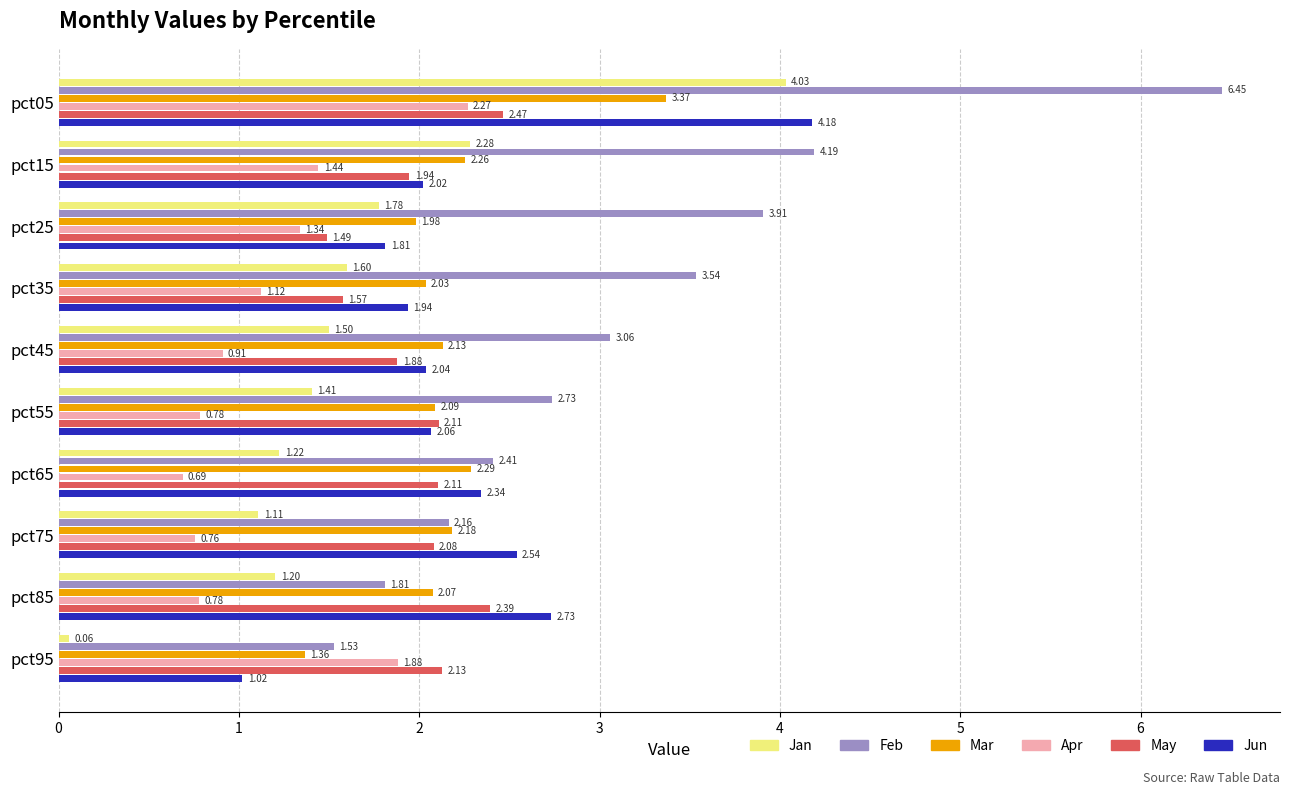

Count the number of data series in this chart.

6